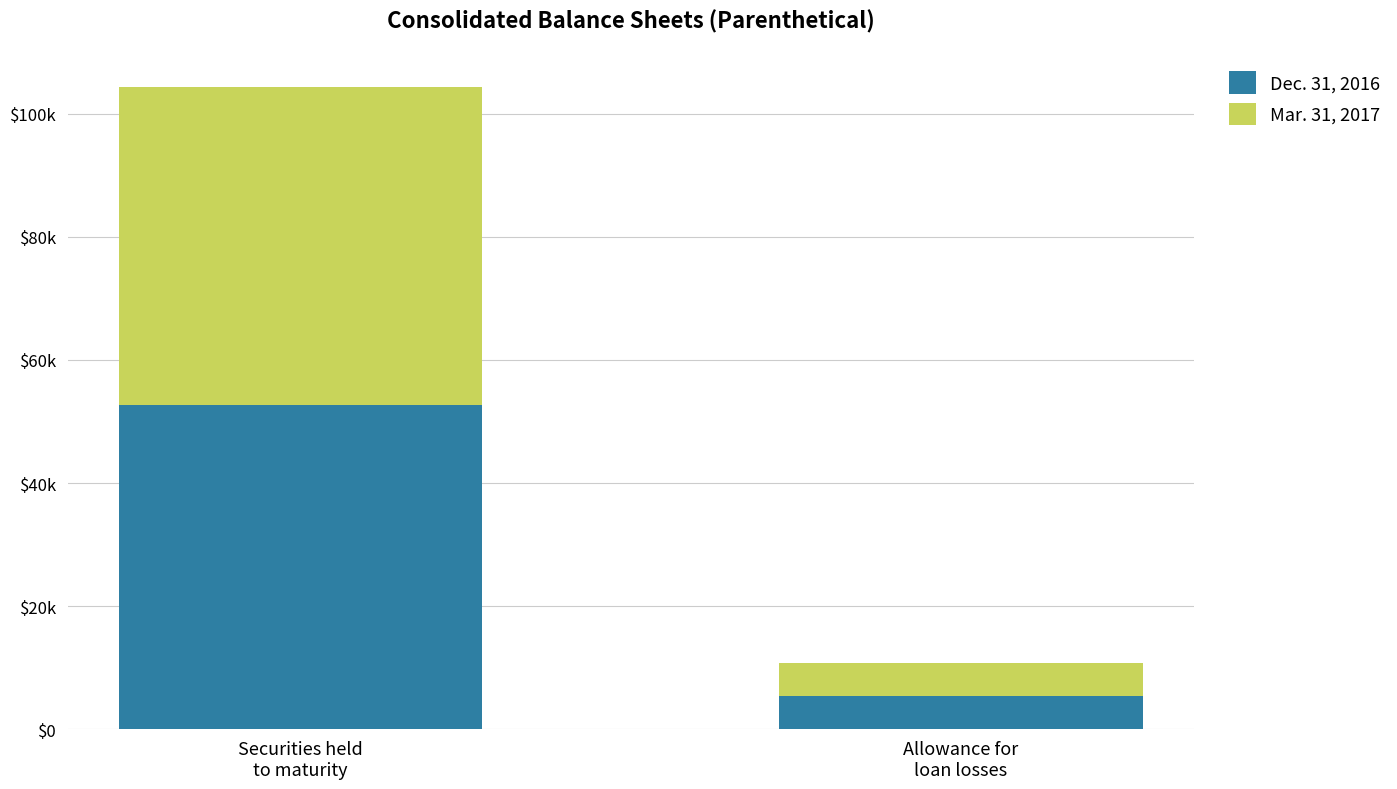

What is the total value across all series at Allowance for
loan losses?

10772